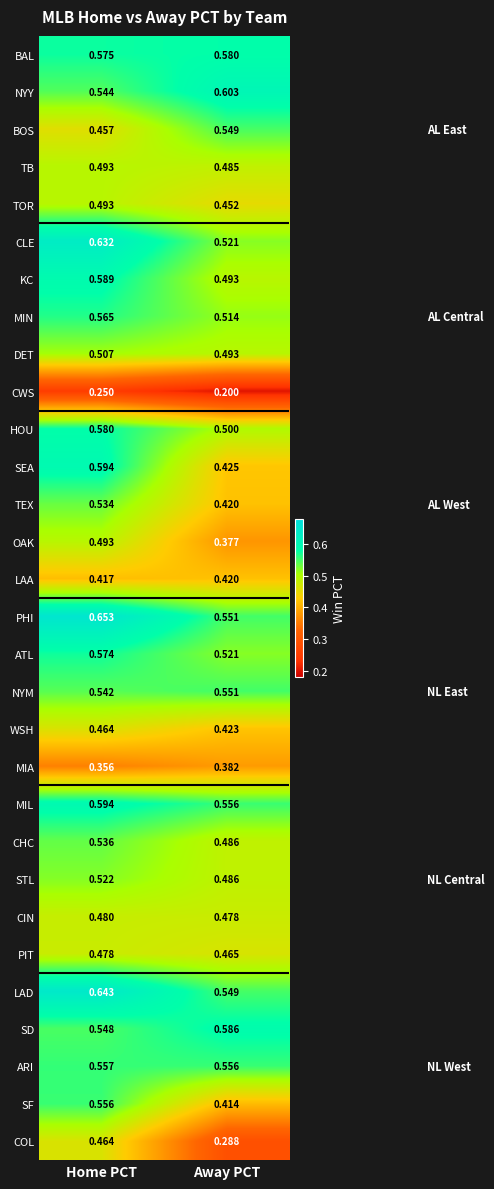

Is the value of SF at Away PCT greater than the value of NYM at Away PCT?

No